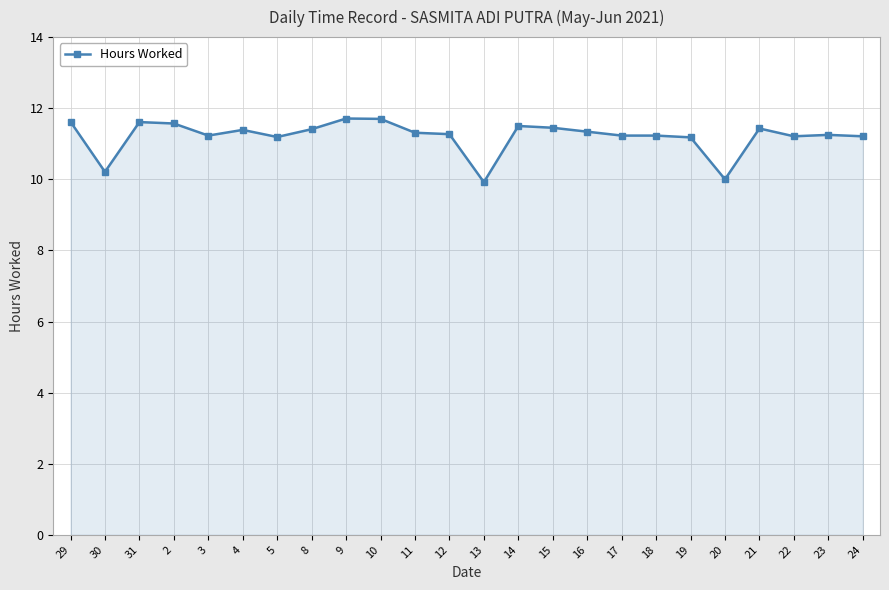

What value does the data have at 16?

11.3